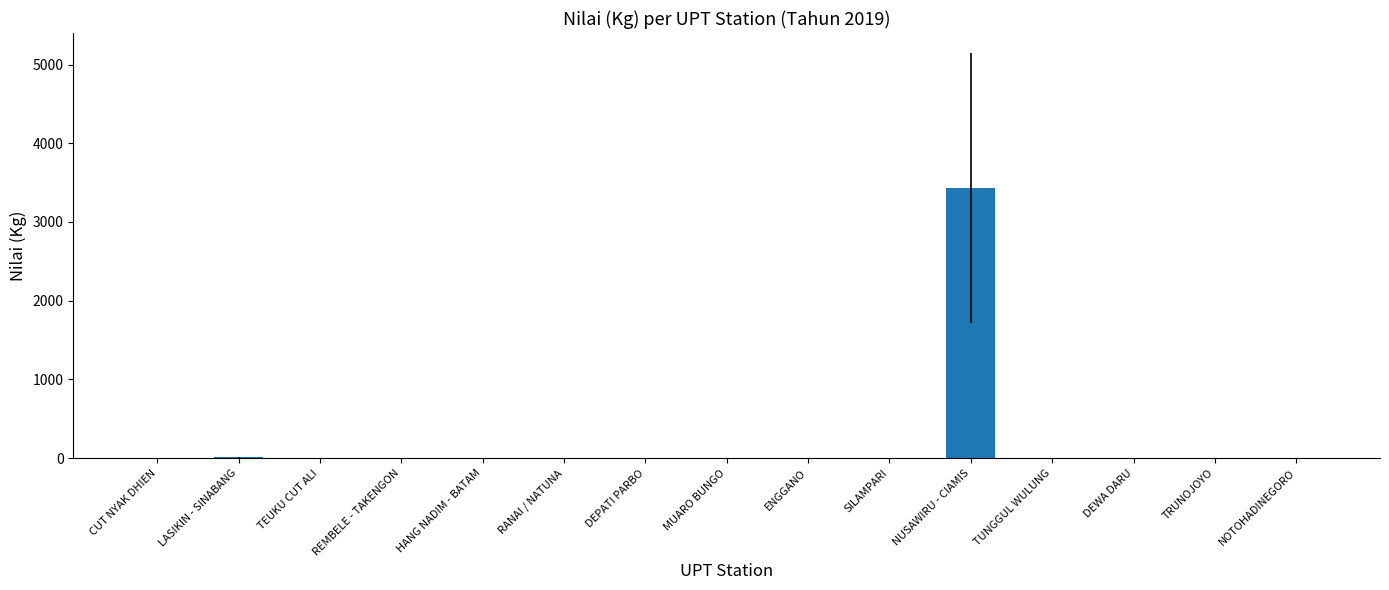

What is the sum of all values?

3440